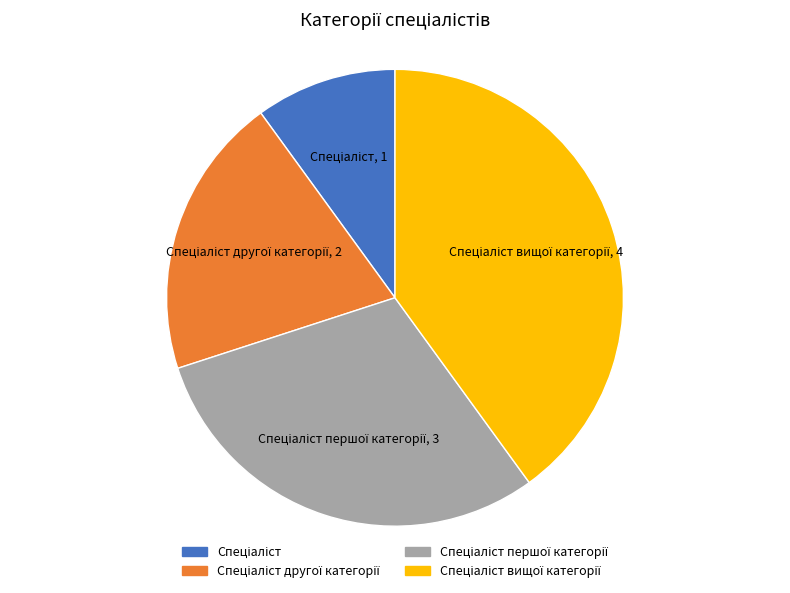

Is there any slice that represents more than half of the pie?

No